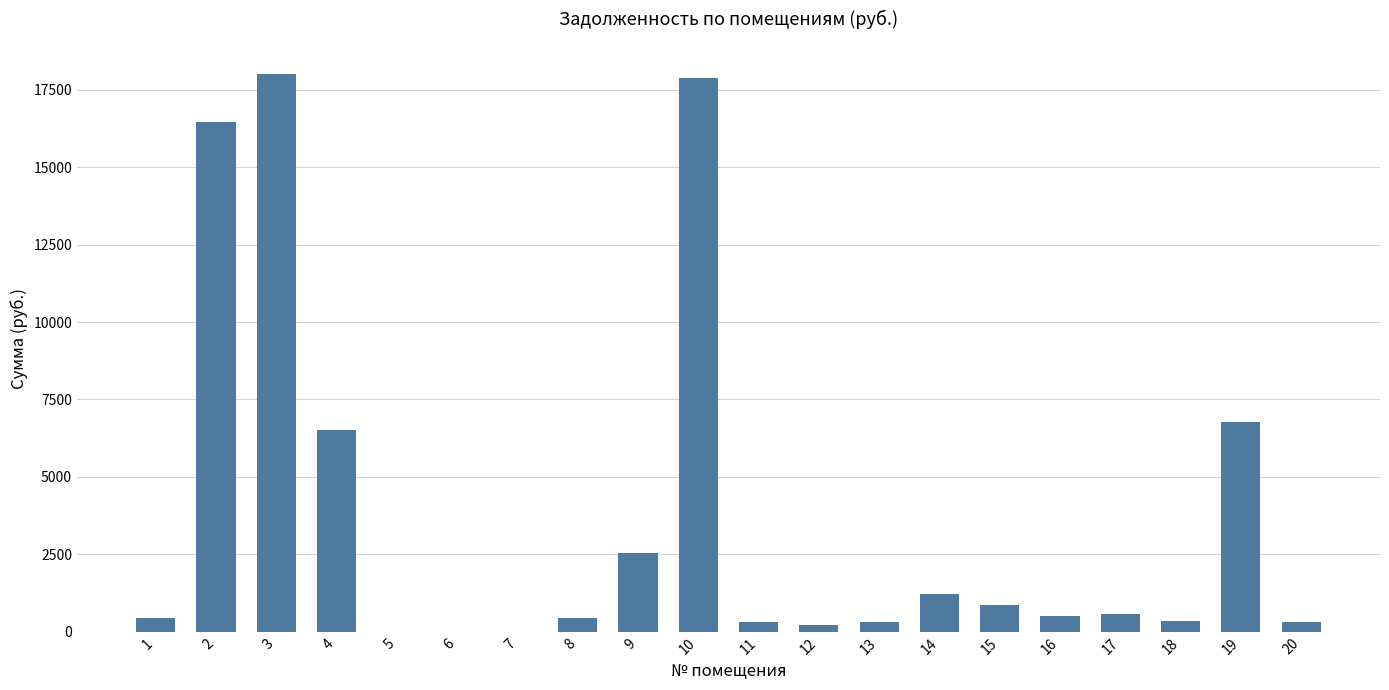

The value at 8 is 427.8. True or false?

True